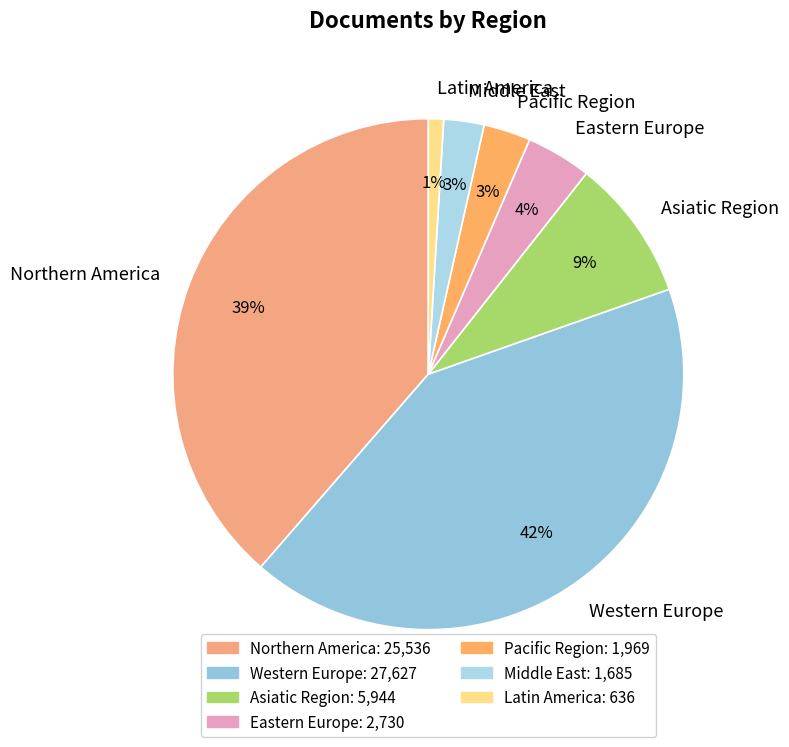

Which category has the smallest portion of the pie?

Latin America